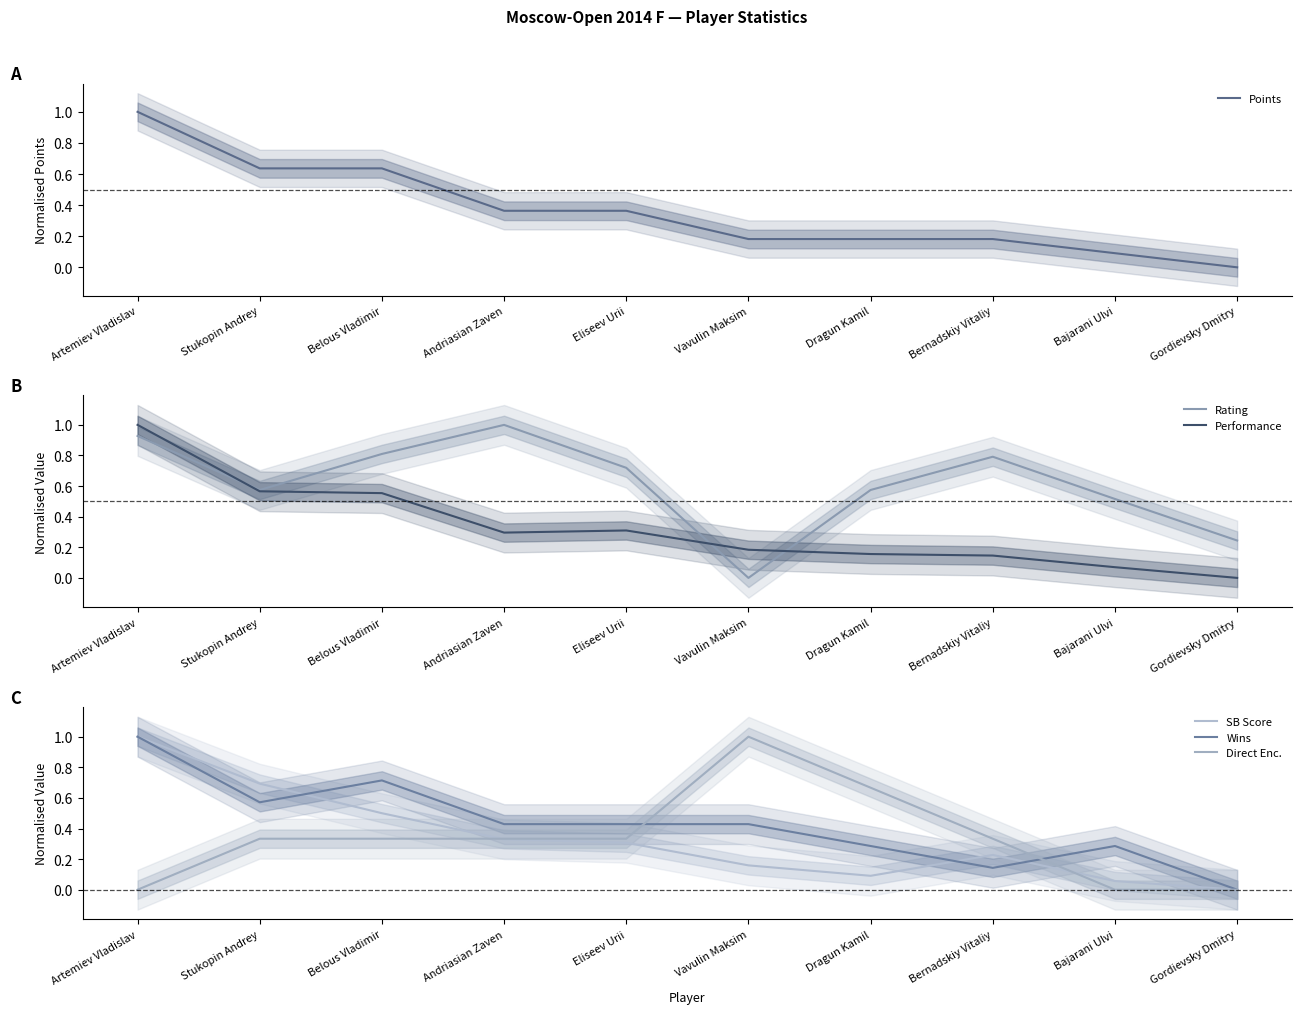

What is the total value across all series at Stukopin Andrey?

3.4